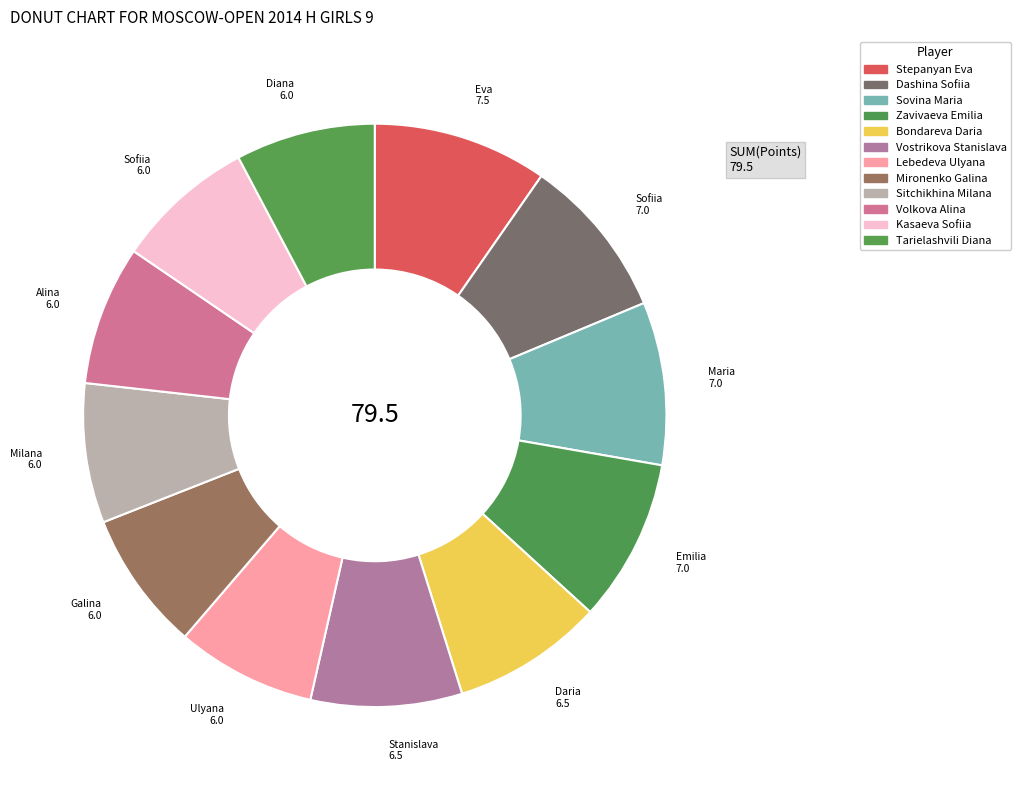

Which has a higher value, Volkova Alina or Stepanyan Eva?

Stepanyan Eva